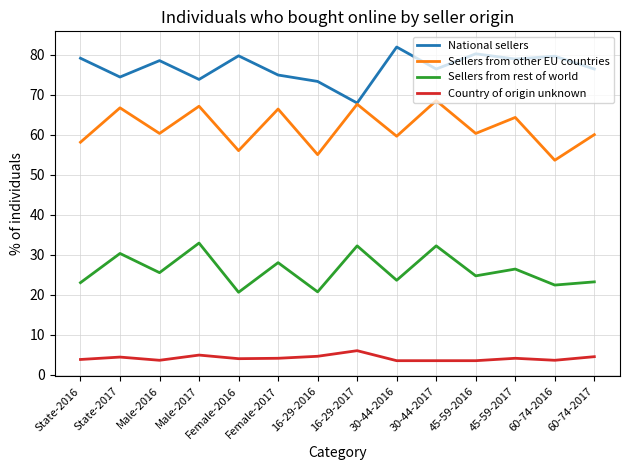

The Country of origin unknown series shows 4.9 at Male-2017. True or false?

True